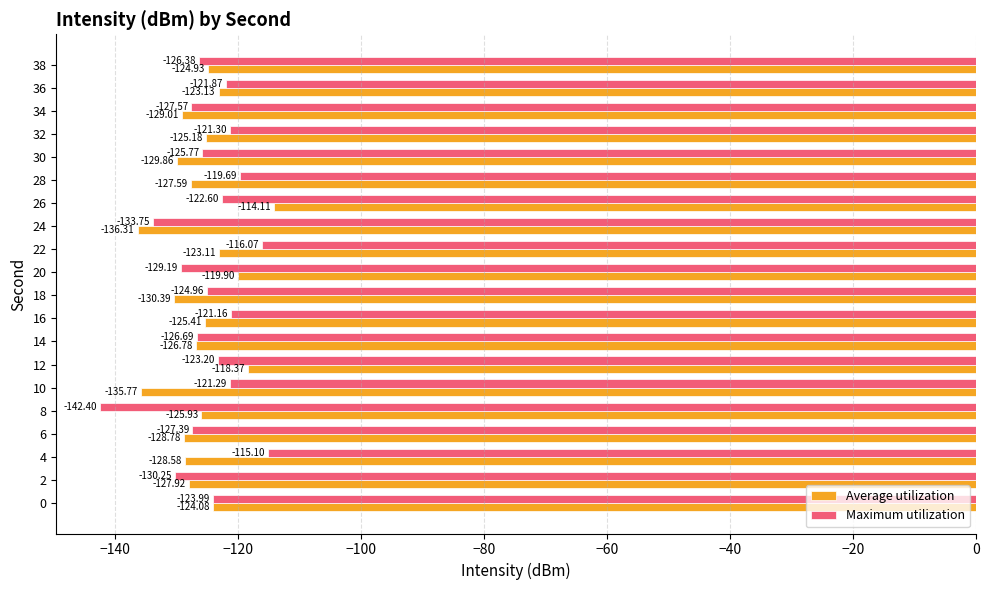

What is the spread (max minus min) of values at 32?

3.9